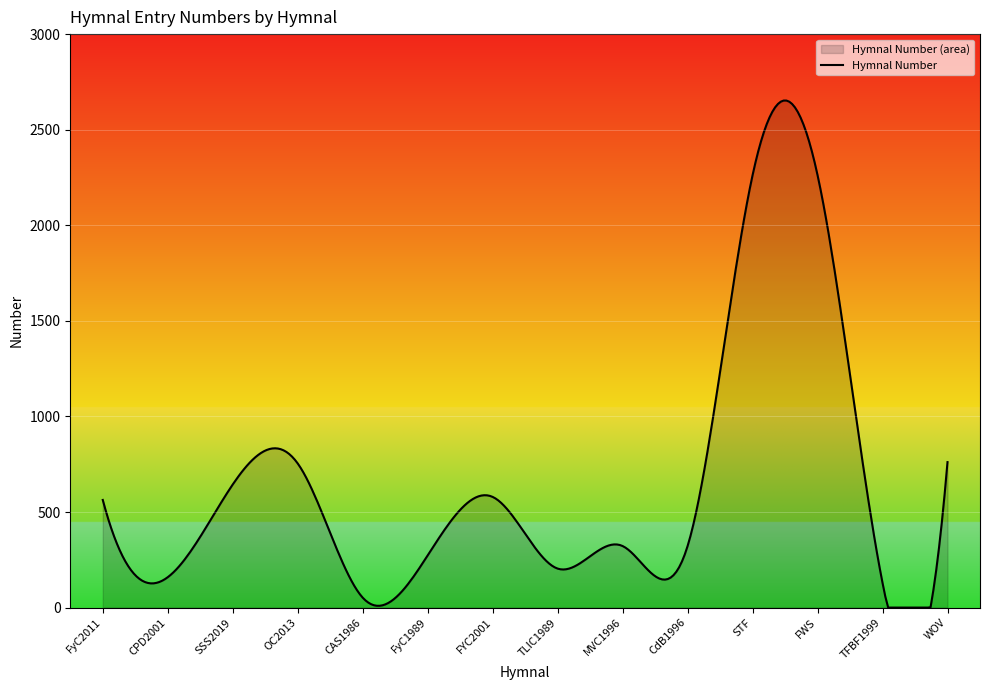

The value at CdB1996 is 322. True or false?

True